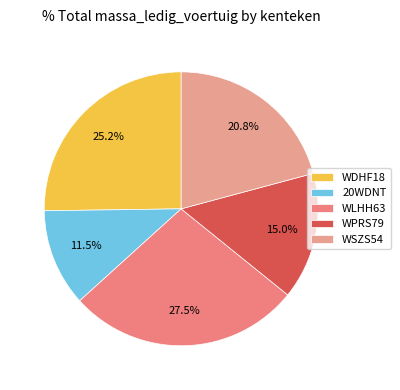

What percentage is NOT represented by WDHF18?

74.8%